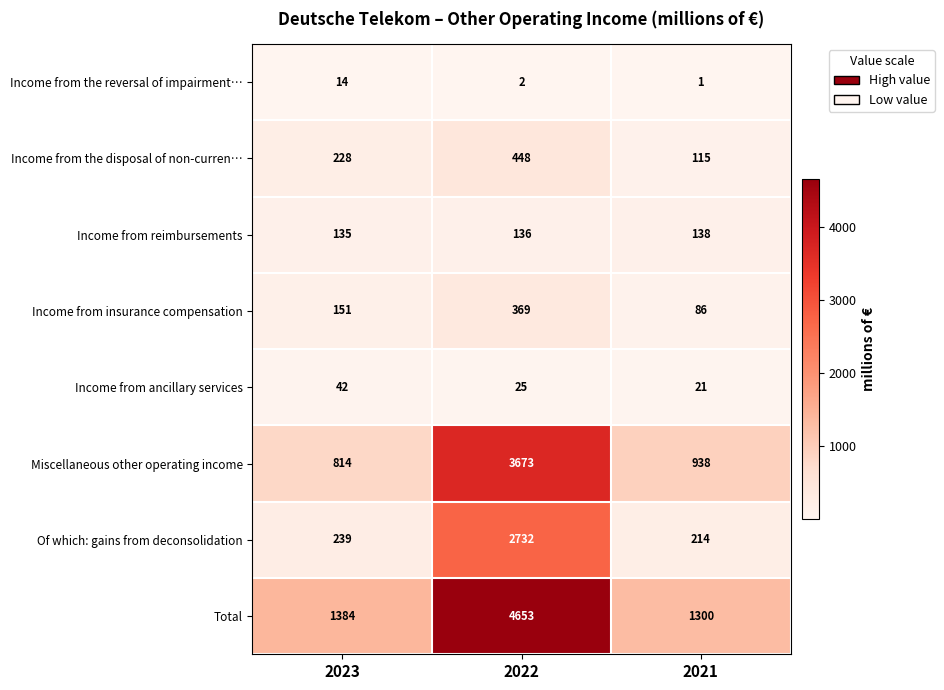

Reading left to right, transcribe all the data shown in this chart.

Income from the reversal of impairment…: 2023=14	2022=2	2021=1
Income from the disposal of non-curren…: 2023=228	2022=448	2021=115
Income from reimbursements: 2023=135	2022=136	2021=138
Income from insurance compensation: 2023=151	2022=369	2021=86
Income from ancillary services: 2023=42	2022=25	2021=21
Miscellaneous other operating income: 2023=814	2022=3673	2021=938
Of which: gains from deconsolidation: 2023=239	2022=2732	2021=214
Total: 2023=1384	2022=4653	2021=1300